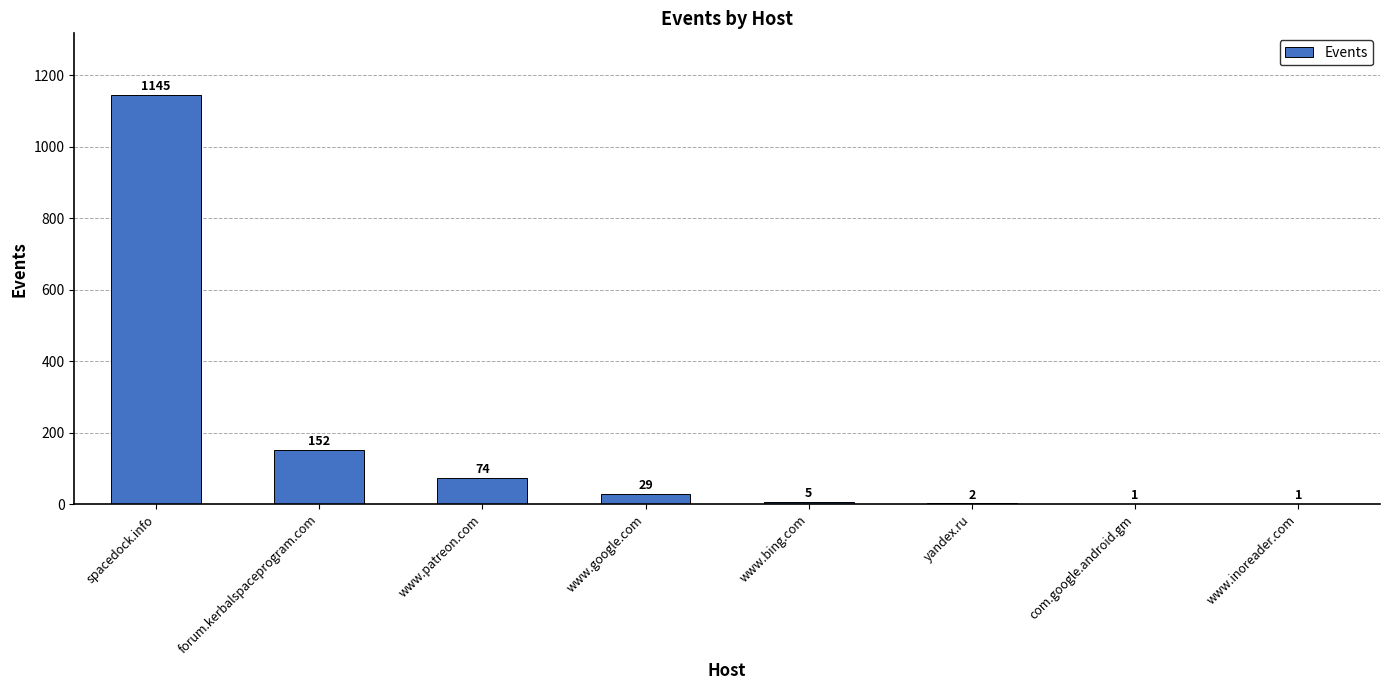

Which has a higher value, www.inoreader.com or www.bing.com?

www.bing.com